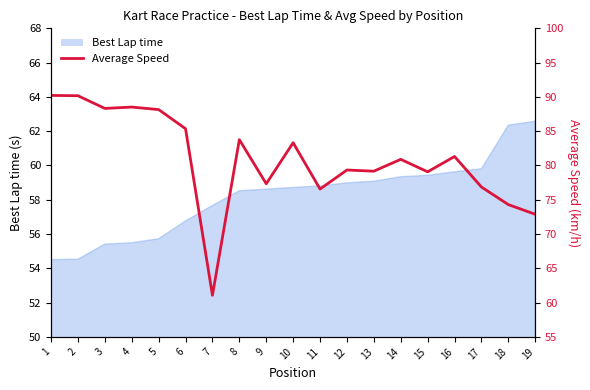

Reading left to right, list all the values displayed in this chart.

90.2	90.2	88.3	88.5	88.2	85.4	61.1	83.8	77.3	83.3	76.6	79.3	79.2	80.9	79.1	81.3	76.9	74.3	72.9